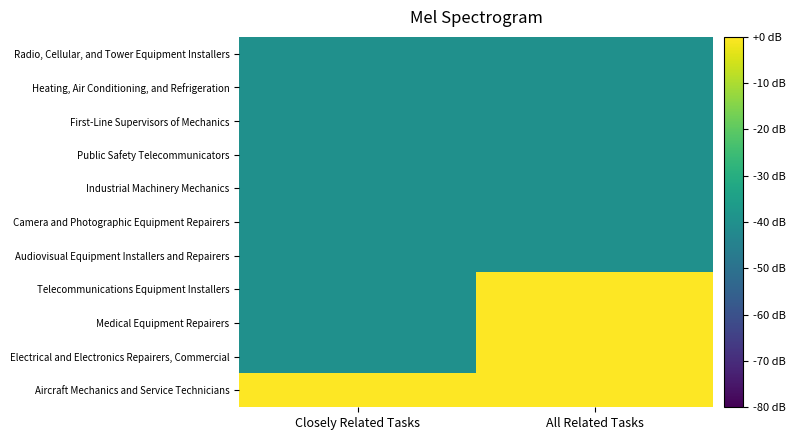

List the series in order of their peak value, lowest first.

Audiovisual Equipment Installers and Repairers, Camera and Photographic Equipment Repairers, Industrial Machinery Mechanics, Public Safety Telecommunicators, First-Line Supervisors of Mechanics, Heating, Air Conditioning, and Refrigeration, Radio, Cellular, and Tower Equipment Installers, Electrical and Electronics Repairers, Commercial, Medical Equipment Repairers, Telecommunications Equipment Installers, Aircraft Mechanics and Service Technicians